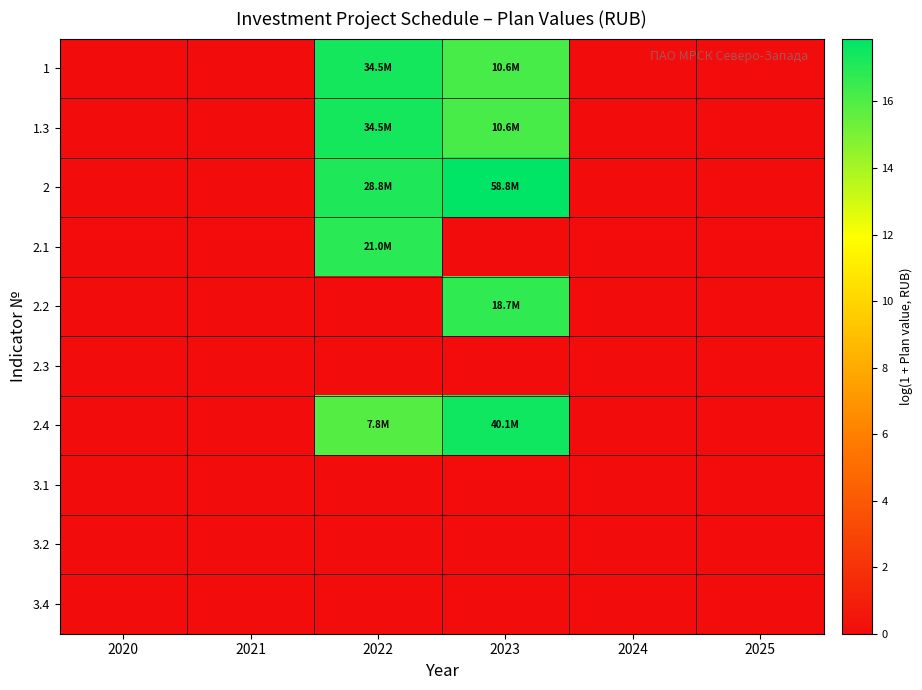

Reading right to left, transcribe all the data shown in this chart.

1: 2025=0.0	2024=0.0	2023=16.2	2022=17.4	2021=0.0	2020=0.0
1.3: 2025=0.0	2024=0.0	2023=16.2	2022=17.4	2021=0.0	2020=0.0
2: 2025=0.0	2024=0.0	2023=17.9	2022=17.2	2021=0.0	2020=0.0
2.1: 2025=0.0	2024=0.0	2023=0.0	2022=16.9	2021=0.0	2020=0.0
2.2: 2025=0.0	2024=0.0	2023=16.7	2022=0.0	2021=0.0	2020=0.0
2.3: 2025=0.0	2024=0.0	2023=0.0	2022=0.0	2021=0.0	2020=0.0
2.4: 2025=0.0	2024=0.0	2023=17.5	2022=15.9	2021=0.0	2020=0.0
3.1: 2025=0.0	2024=0.0	2023=0.0	2022=0.0	2021=0.0	2020=0.0
3.2: 2025=0.0	2024=0.0	2023=0.0	2022=0.0	2021=0.0	2020=0.0
3.4: 2025=0.0	2024=0.0	2023=0.0	2022=0.0	2021=0.0	2020=0.0